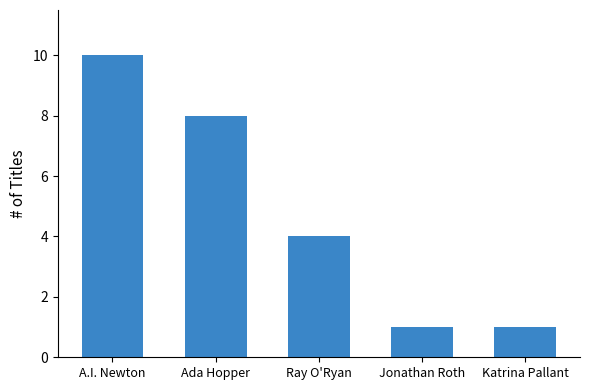

Count the values in the range 1 to 8.

4